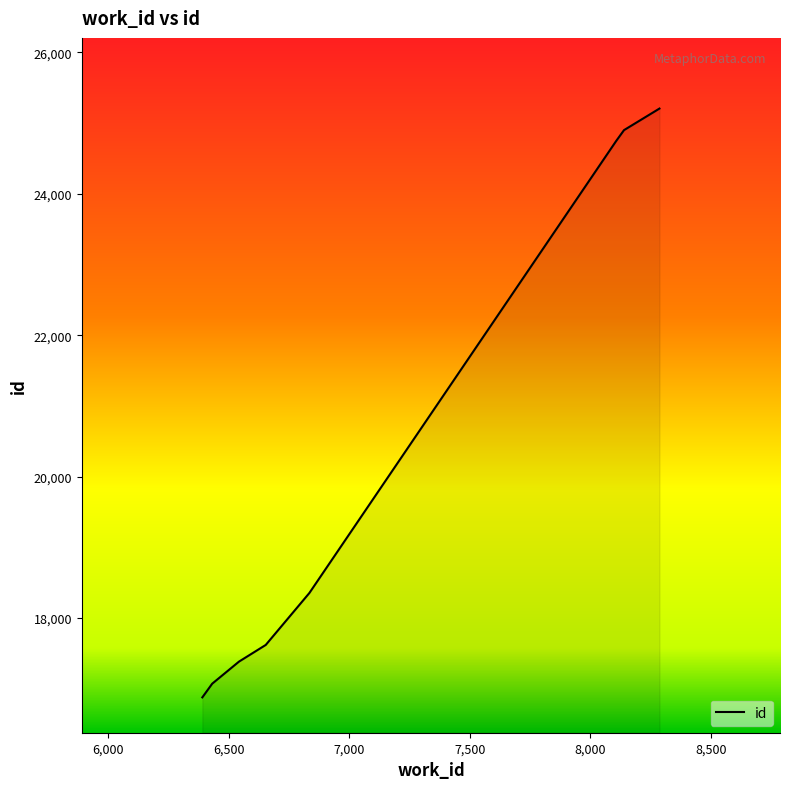

Does the chart have visible grid lines?

No